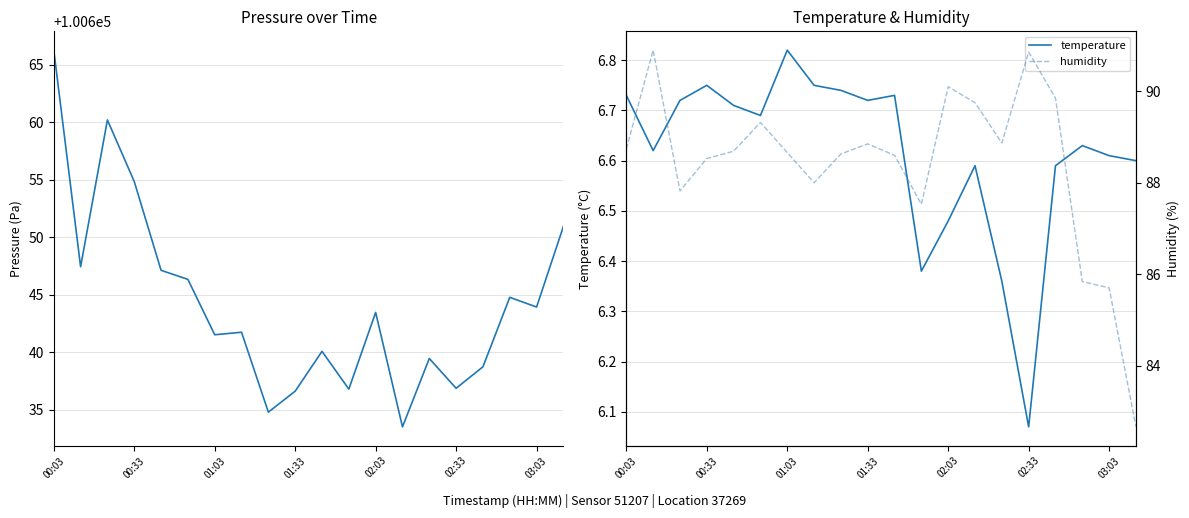

True or false: humidity and pressure cross at least once.

False